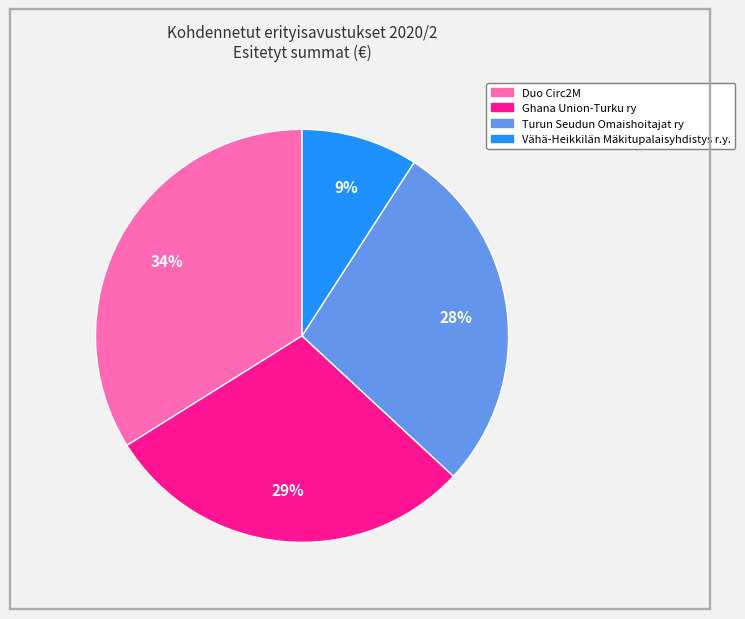

Count the number of slices in the pie.

4